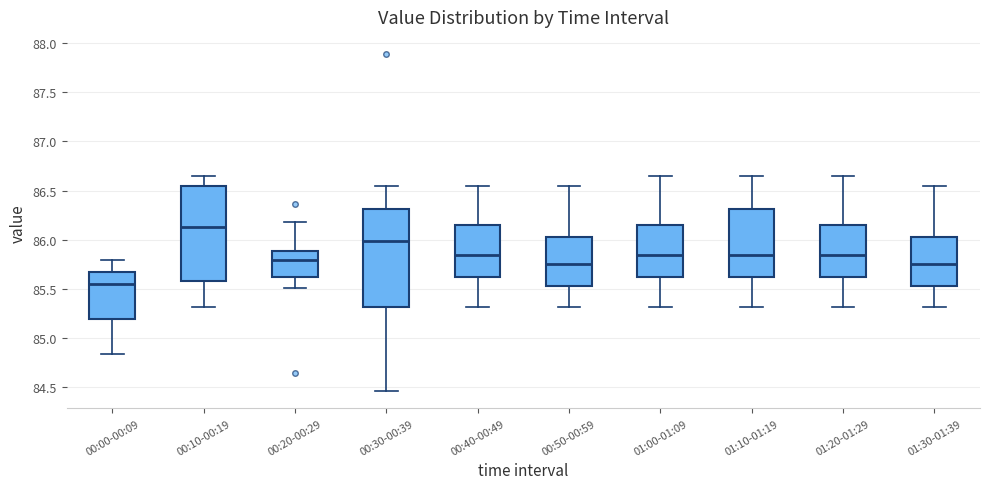

Which box has the highest median line?

00:10-00:19